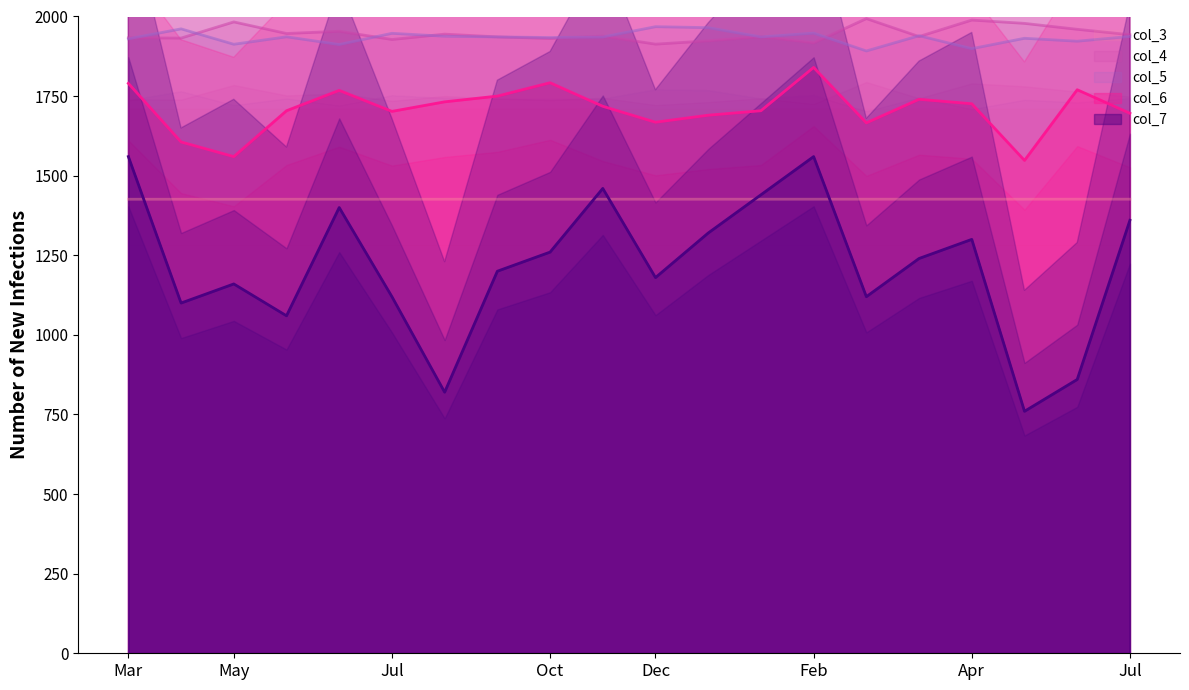

True or false: col_3 has more than 1 interior local peaks.

False